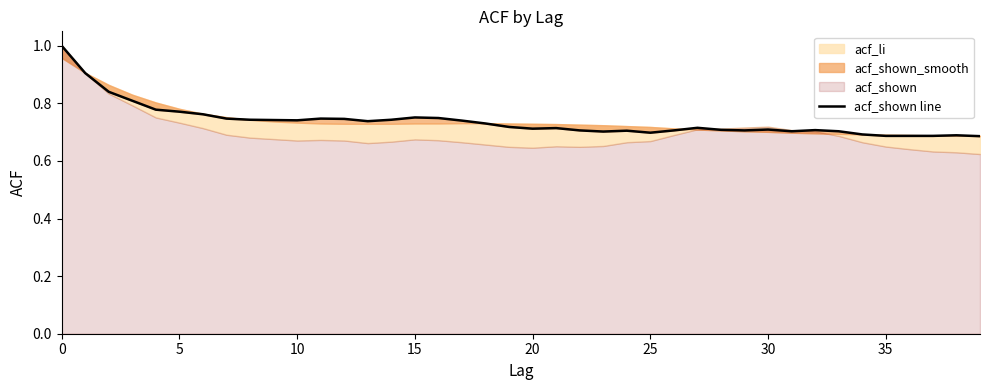

Reading right to left, what are all the values shown in this chart?

0.7	0.7	0.7	0.7	0.7	0.7	0.7	0.7	0.7	0.7	0.7	0.7	0.7	0.7	0.7	0.7	0.7	0.7	0.7	0.7	0.7	0.7	0.7	0.7	0.8	0.7	0.7	0.7	0.7	0.7	0.7	0.7	0.7	0.8	0.8	0.8	0.8	0.8	0.9	1.0